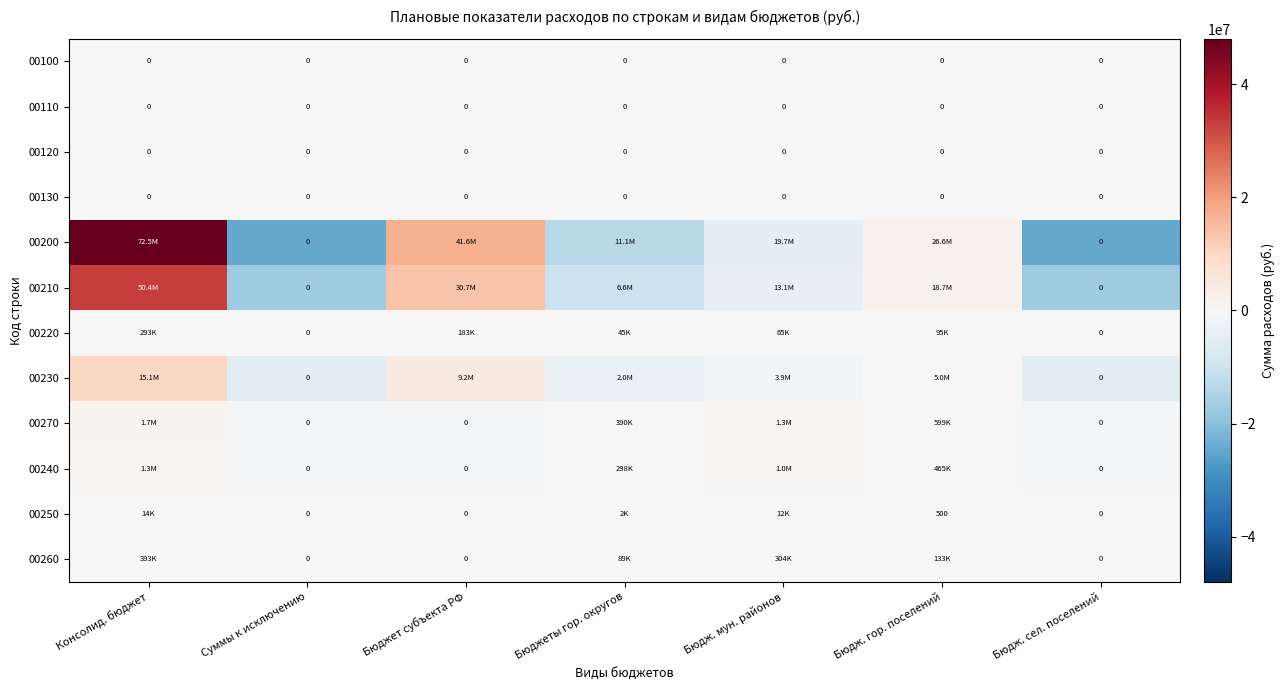

True or false: 00120 has a value of 0.0 at Бюдж. гор. поселений.

True